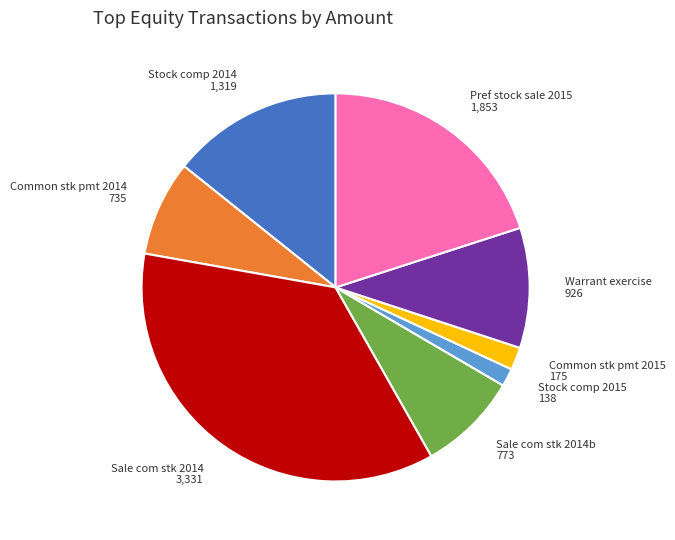

Is it true that Sale com stk 2014b 773 is 1% of the pie?

False